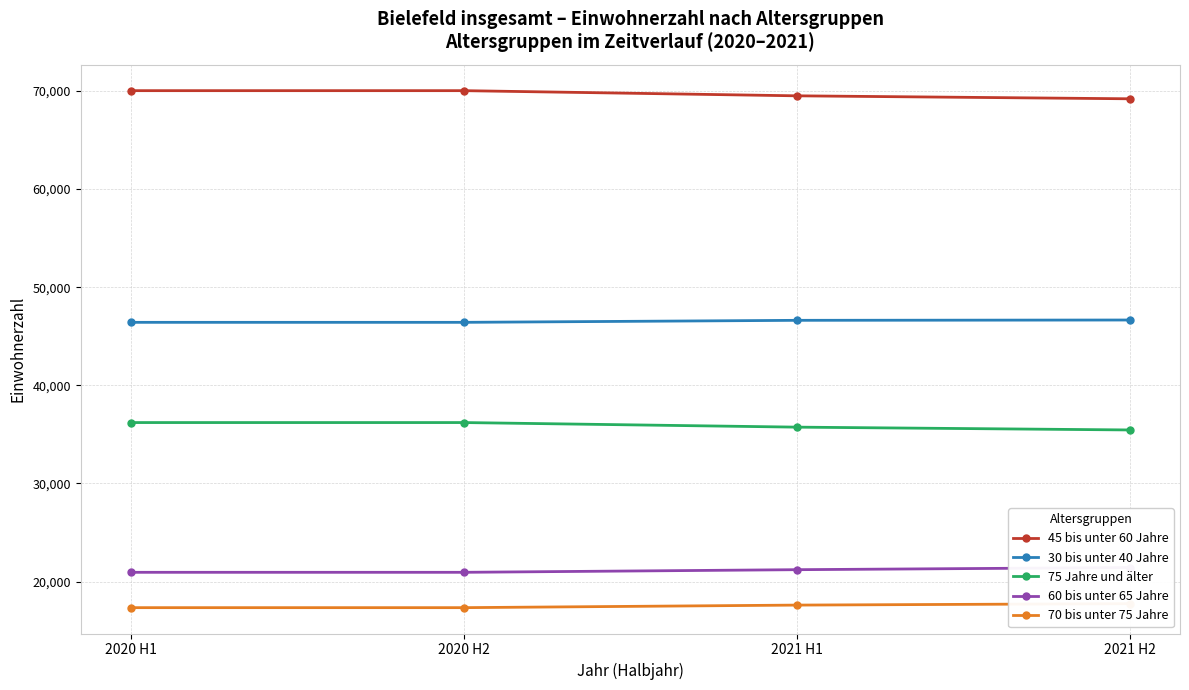

The value of 70 bis unter 75 Jahre at 2021 H2 is 9625. True or false?

False